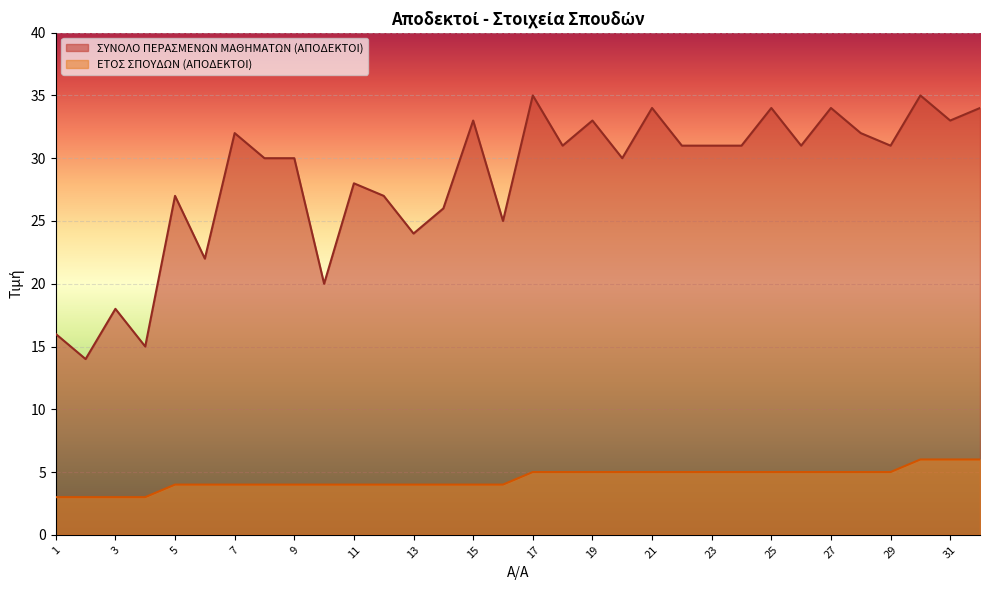

Which series has the widest spread of values?

ΣΥΝΟΛΟ ΠΕΡΑΣΜΕΝΩΝ ΜΑΘΗΜΑΤΩΝ (ΑΠΟΔΕΚΤΟΙ)